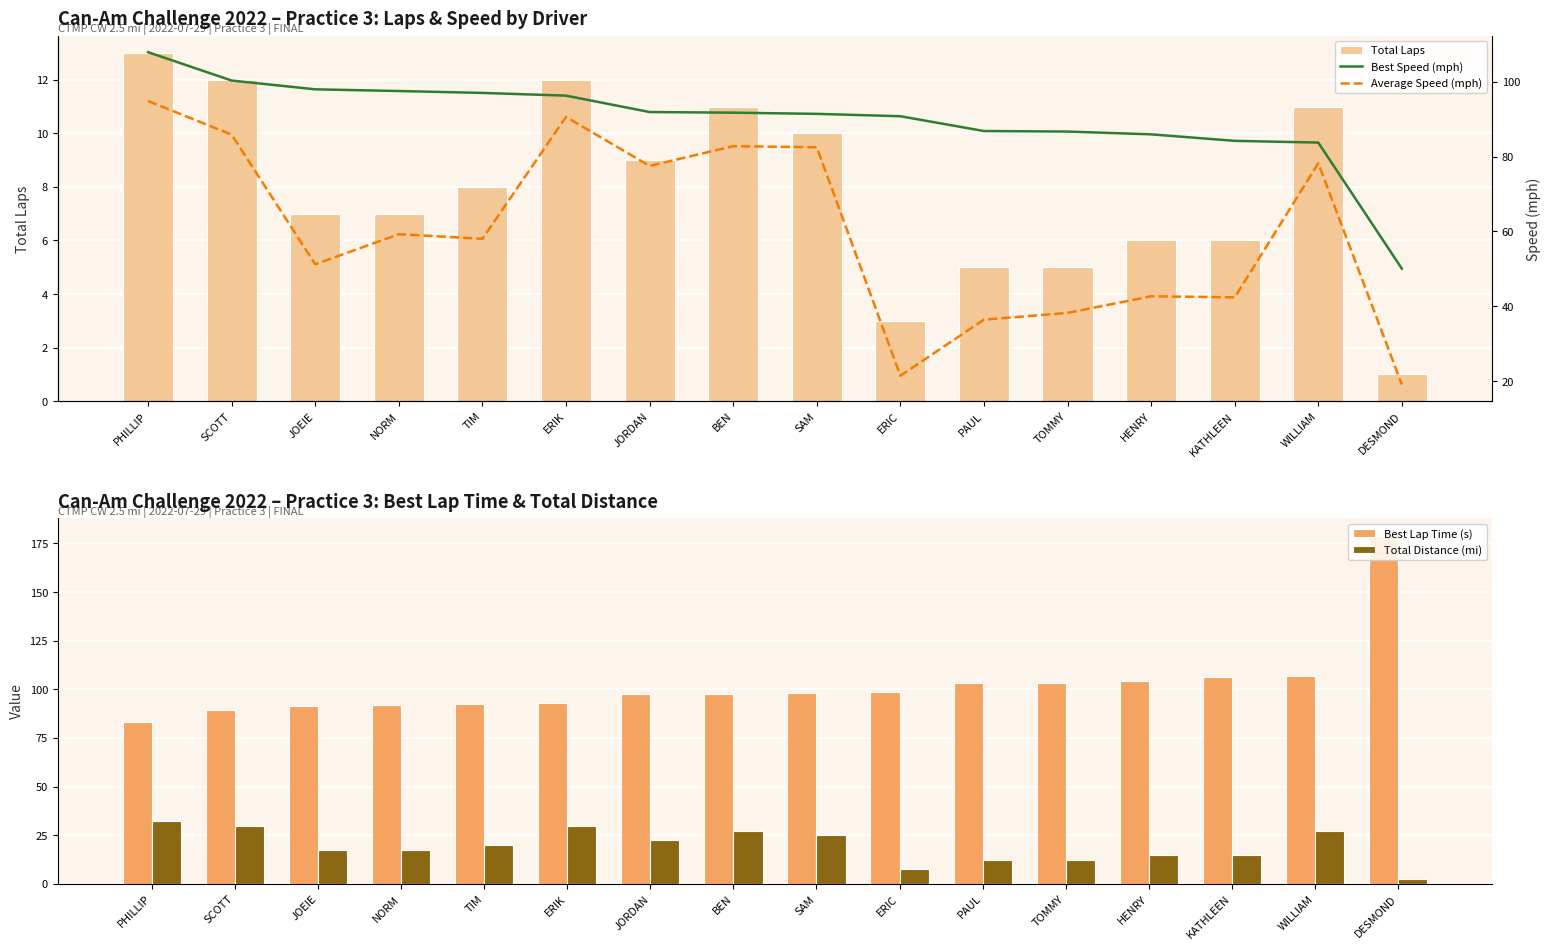

Is it true that Best Lap Time (s) equals 62.9 at JORDAN?

False